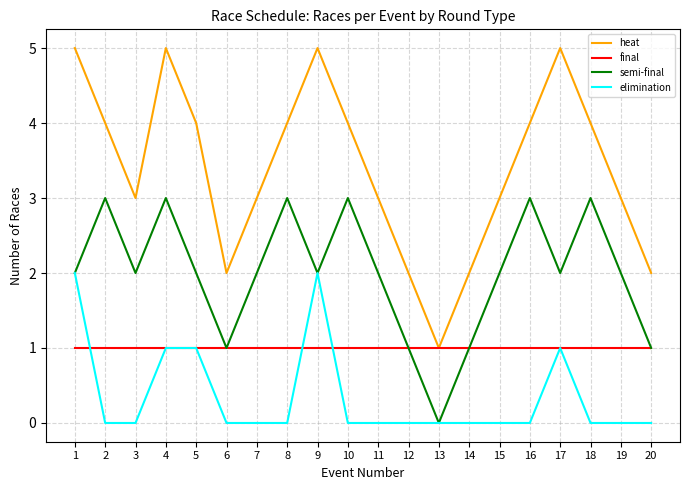

Which series has the largest range (max minus min)?

heat